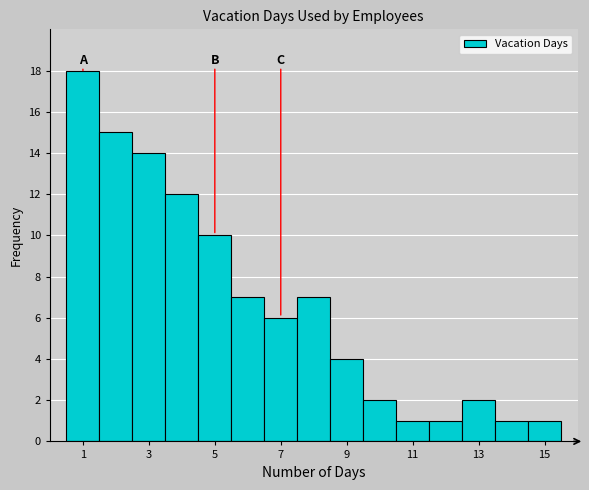

Reading left to right, list every bar in this chart as the range it spans on the x-axis followed by its height. Neither the bar edges nor the heights are printed on the chart, so give them approximately, as read against the axes.

0.5 to 1.5: 18
1.5 to 2.5: 15
2.5 to 3.5: 14
3.5 to 4.5: 12
4.5 to 5.5: 10
5.5 to 6.5: 7
6.5 to 7.5: 6
7.5 to 8.5: 7
8.5 to 9.5: 4
9.5 to 10.5: 2
10.5 to 11.5: 1
11.5 to 12.5: 1
12.5 to 13.5: 2
13.5 to 14.5: 1
14.5 to 15.5: 1